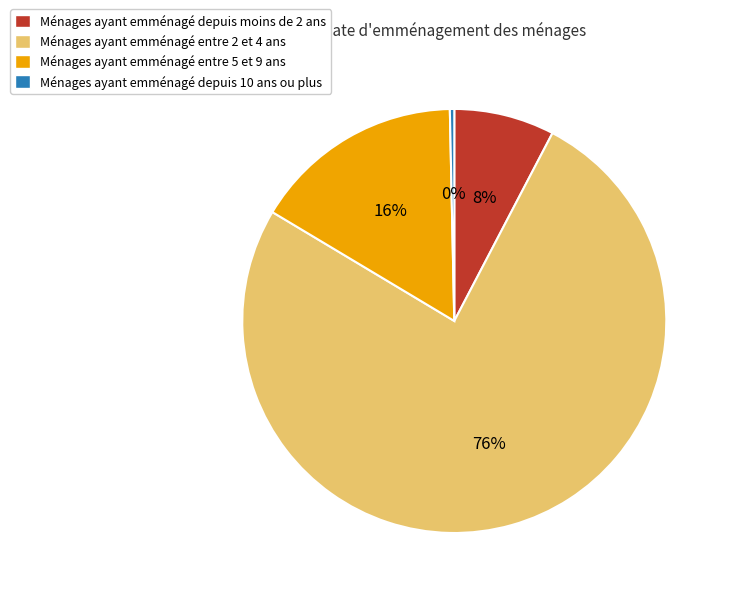

To the nearest percent, what percentage of the pie is Ménages ayant emménagé entre 2 et 4 ans?

76%